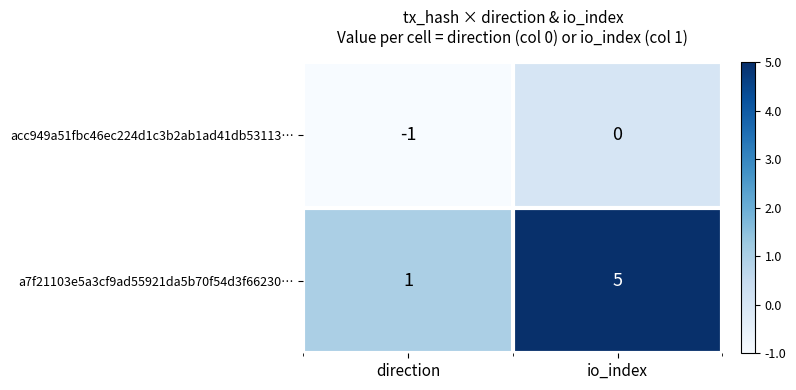

Is it true that acc949a51fbc46ec224d1c3b2ab1ad41db53113… equals -1 at direction?

True